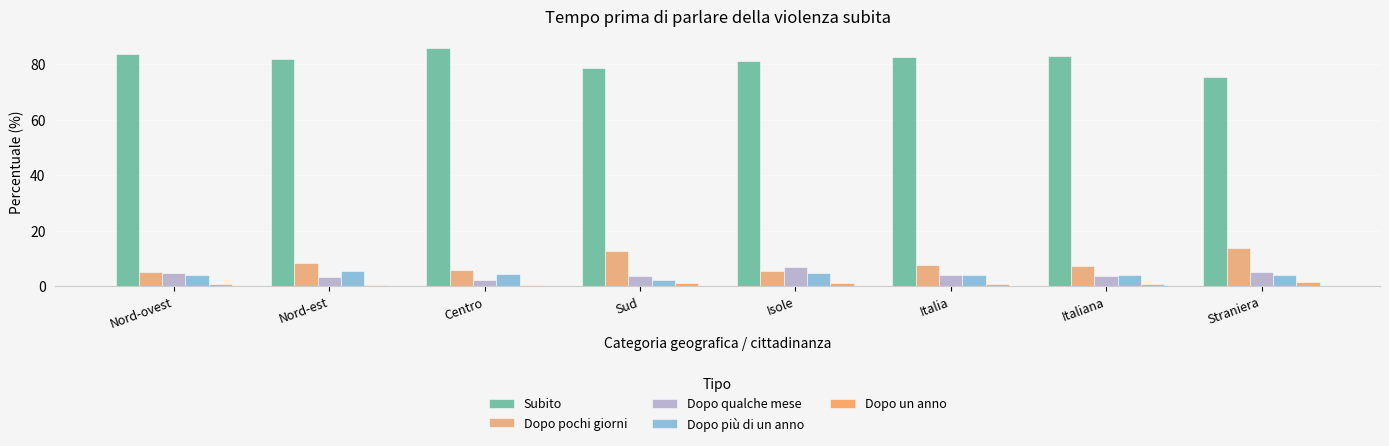

Where is Dopo un anno nearest to the value 0?

Centro